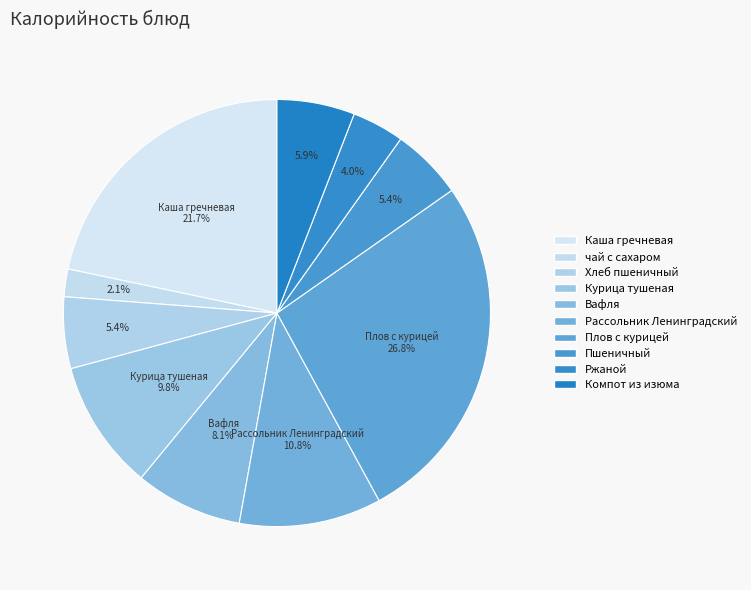

To the nearest percent, what percentage of the pie is Компот из изюма?

6%